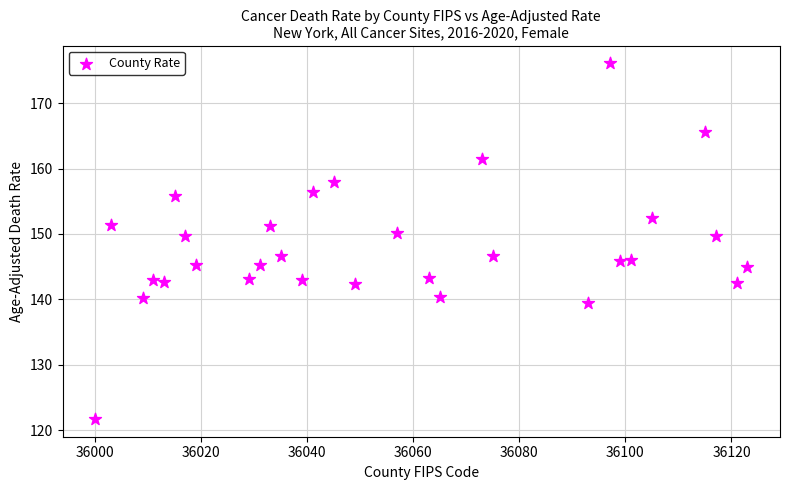

What is the range of X values (max minus min)?

123.0